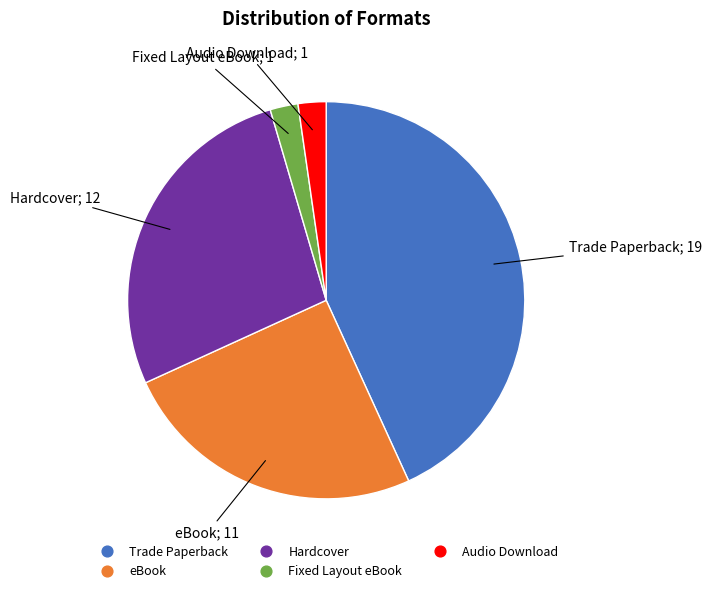

Which slice is the largest?

Trade Paperback